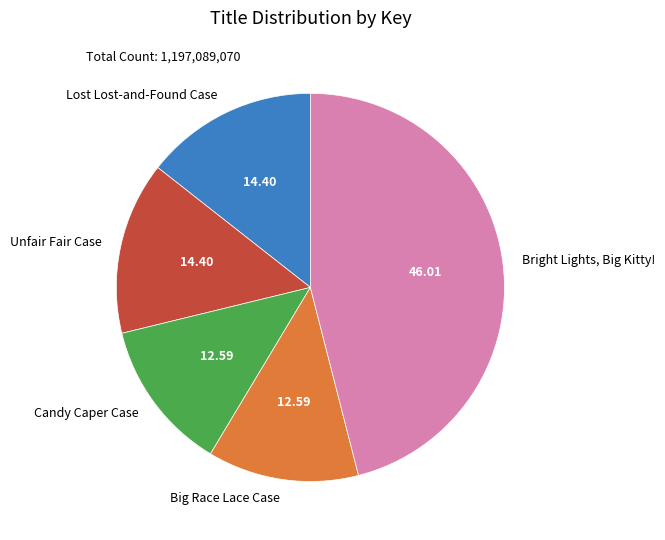

Approximately how many times larger is the value at Bright Lights, Big Kitty! compared to Unfair Fair Case?

3.2